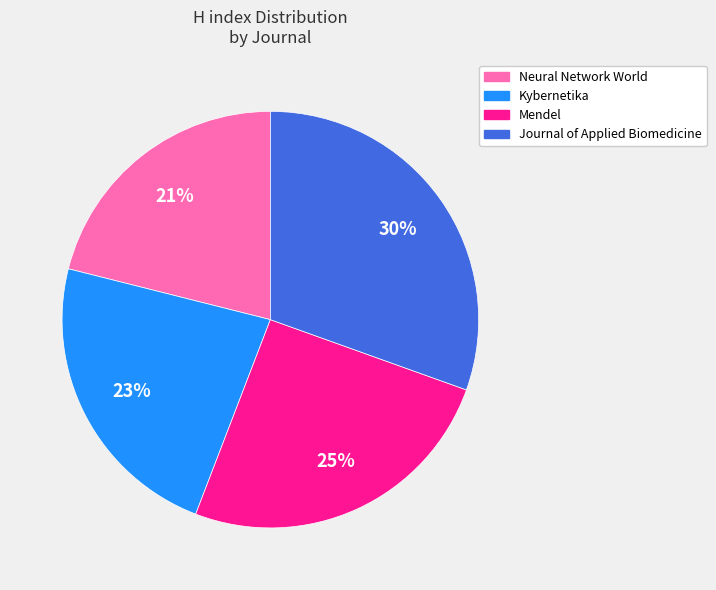

To the nearest percent, what is the difference between the largest and smallest slice percentages?

9%